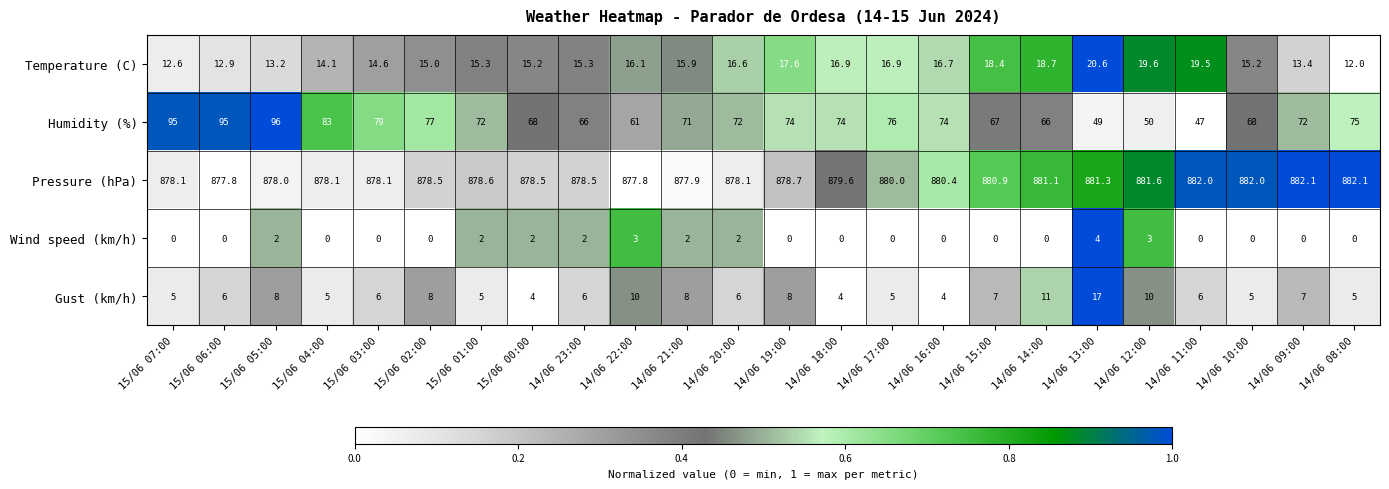

Where is Temperature (C) nearest to the value 16?

14/06 21:00